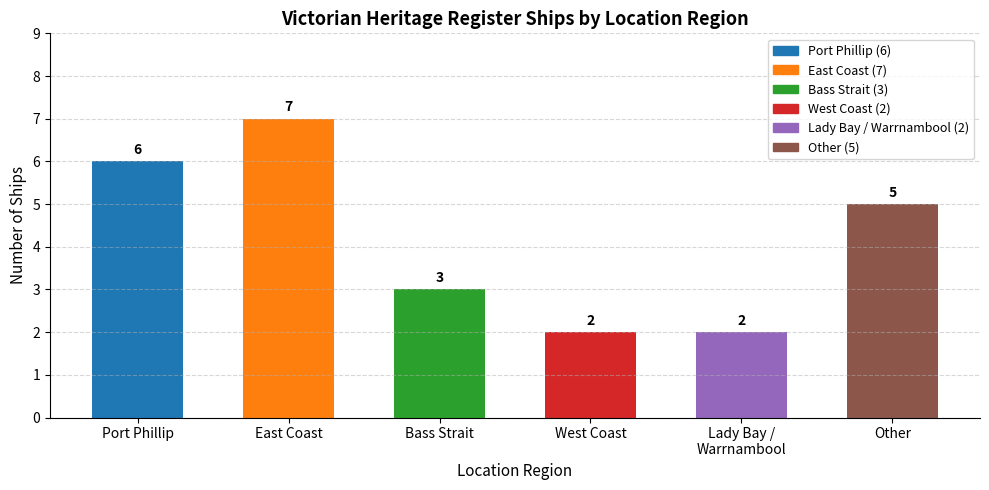

What value does the data have at East Coast?

7